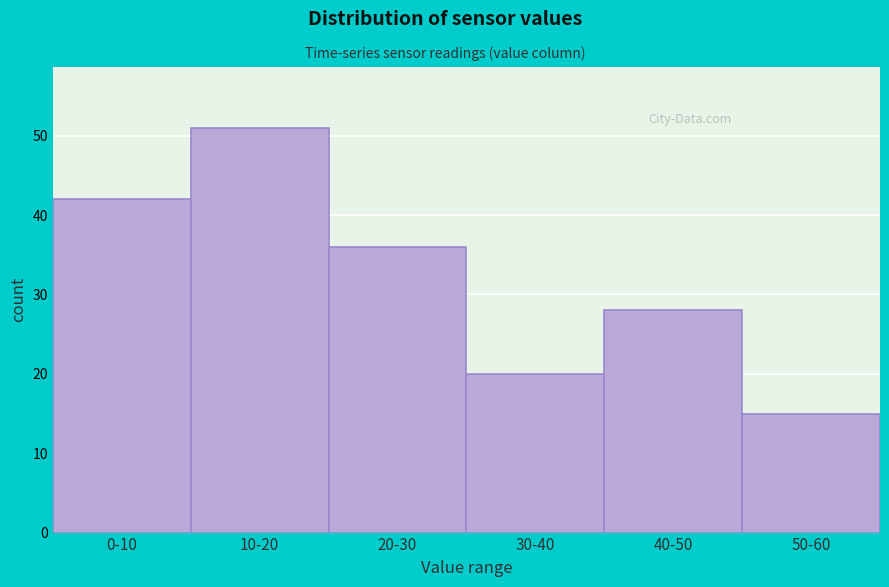

Reading right to left, what are all the values shown in this chart?

15	28	20	36	51	42